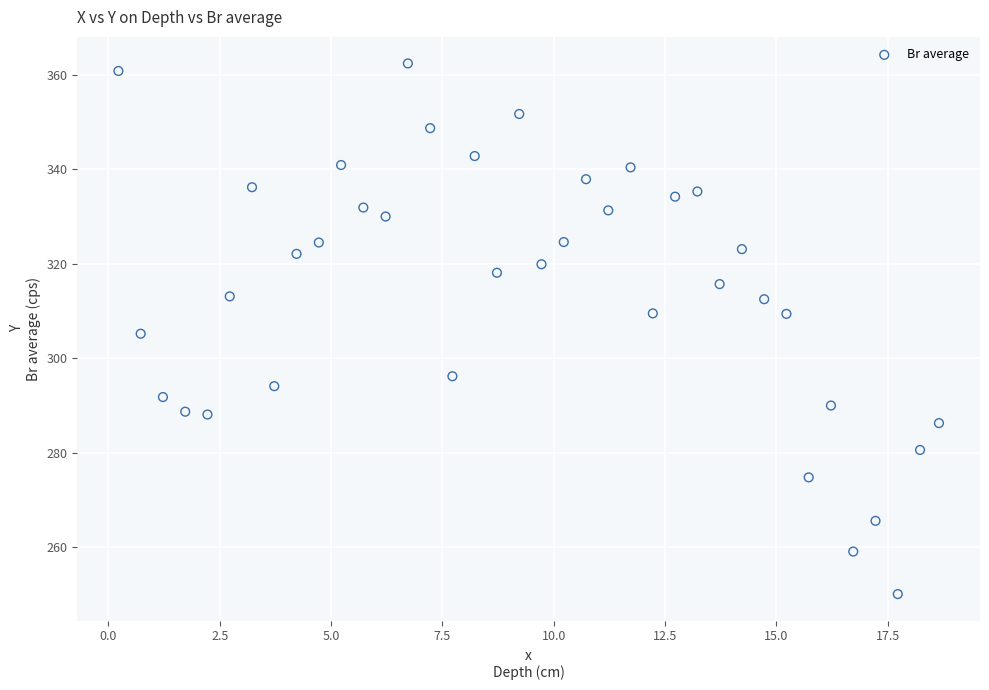

What is the range of Y values (max minus min)?

112.3